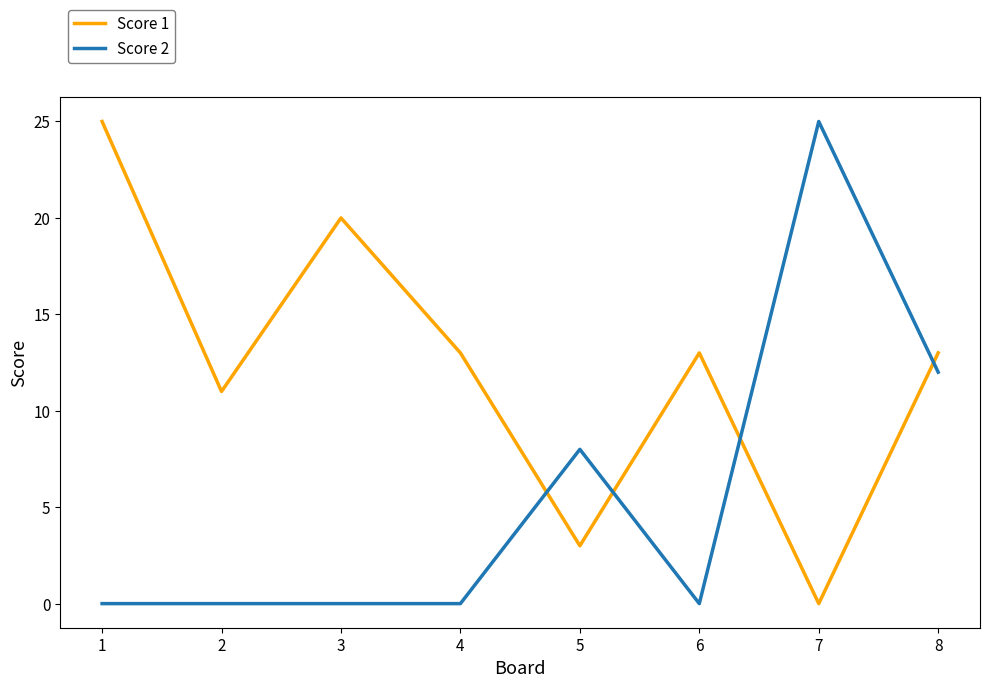

What is the maximum value for Score 1?

25